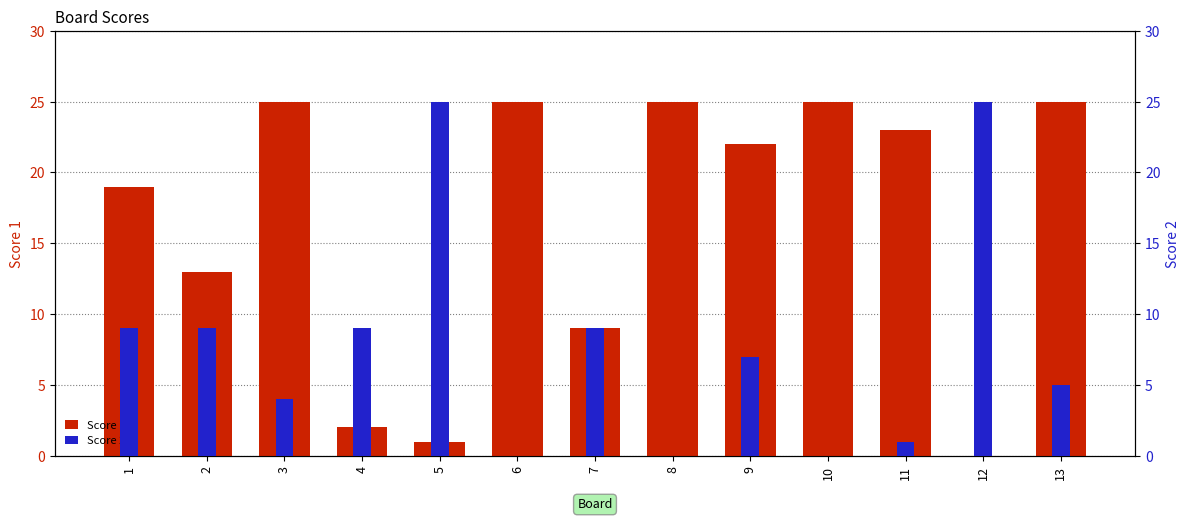

What is the average value of the Score 2 series?

8